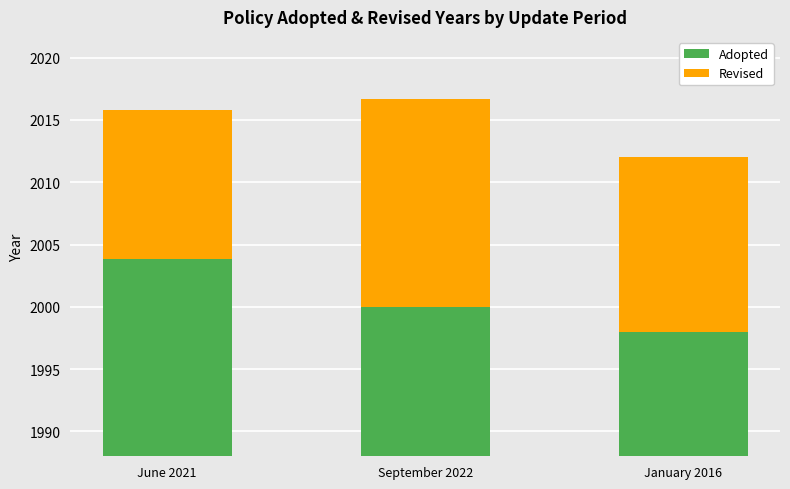

The Adopted series shows 696.9 at January 2016. True or false?

False